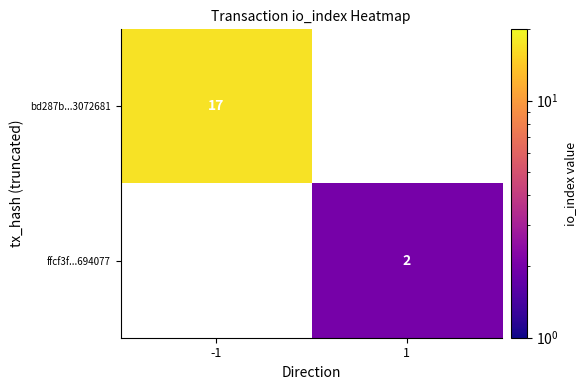

The bd287b...3072681 series shows 17 at -1. True or false?

True